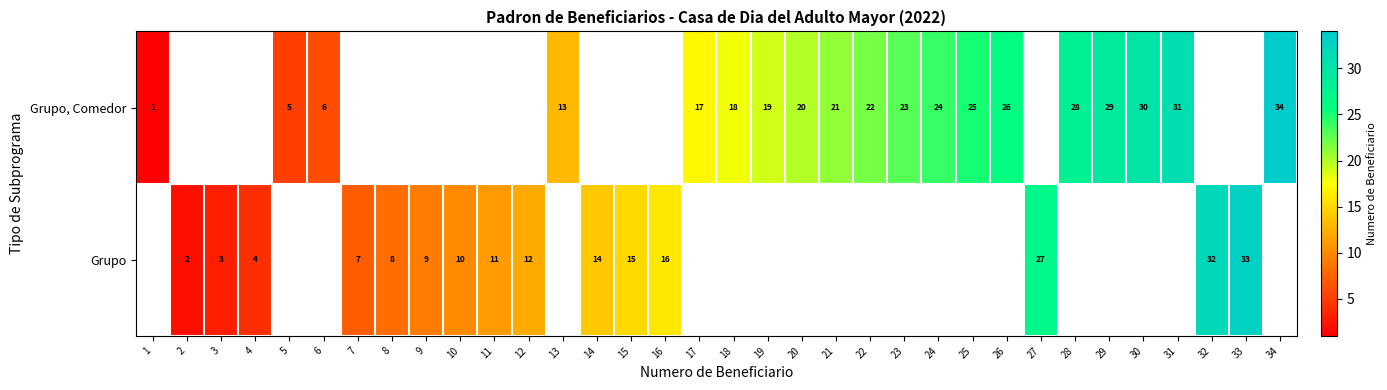

At how many categories does at least one series exceed 24?

10